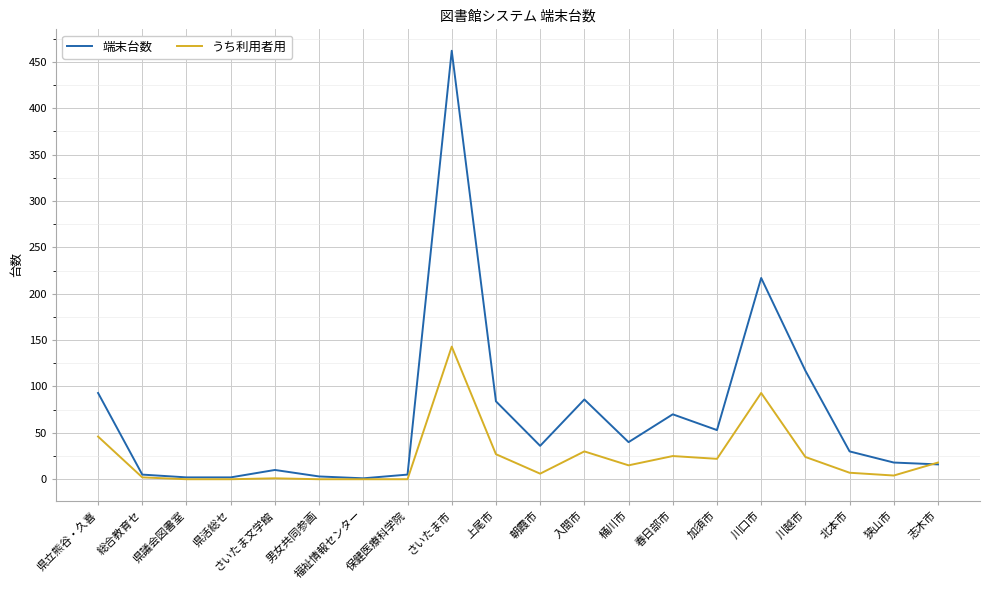

At which label is 端末台数 closest to 231?

川口市